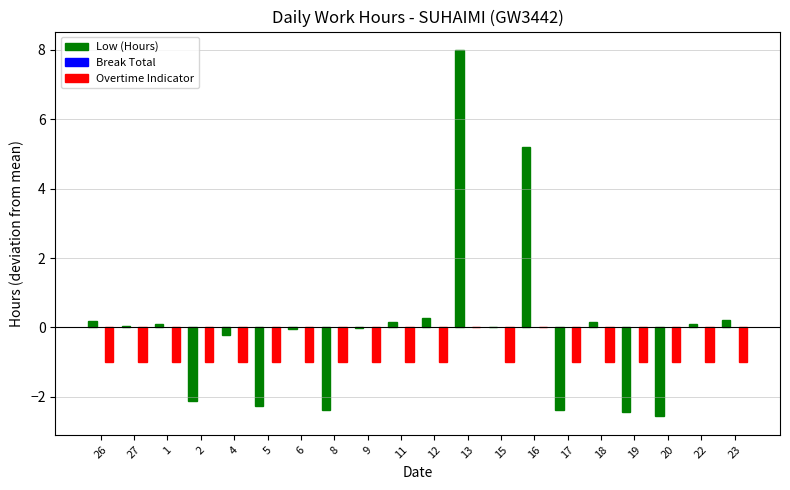

What is the total value across all series at 5?

-3.3